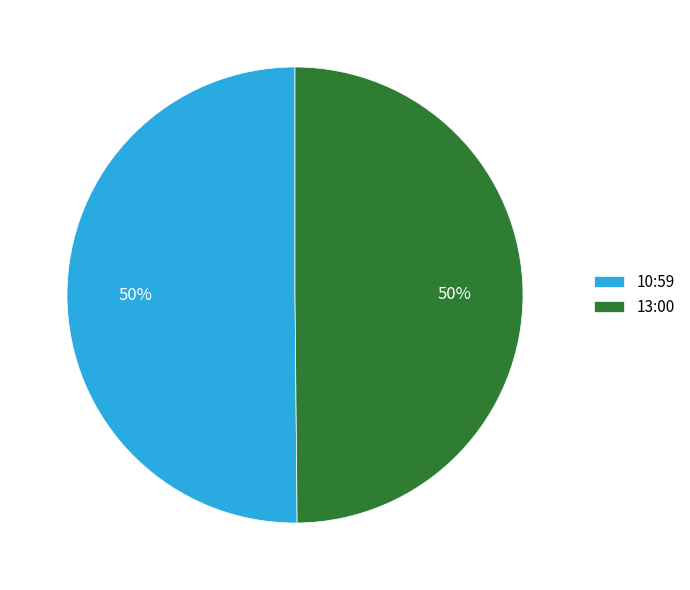

Do 13:00 and 10:59 together represent more than half of the pie?

Yes